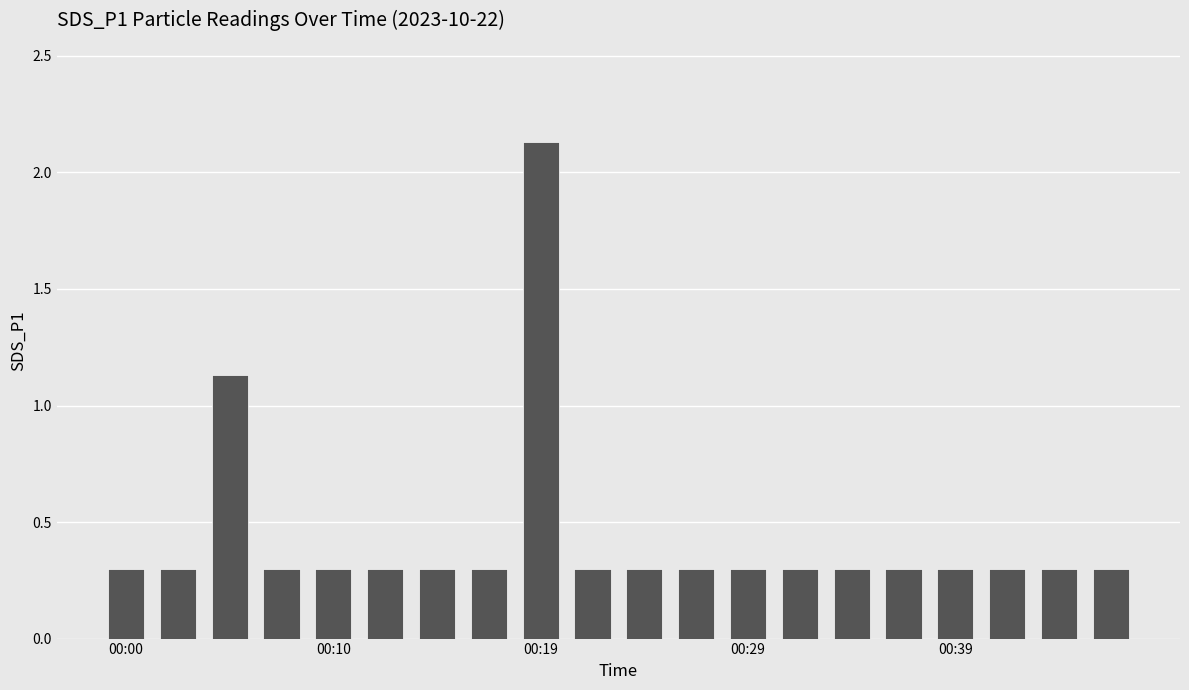

What is the minimum value shown in the chart?

0.3